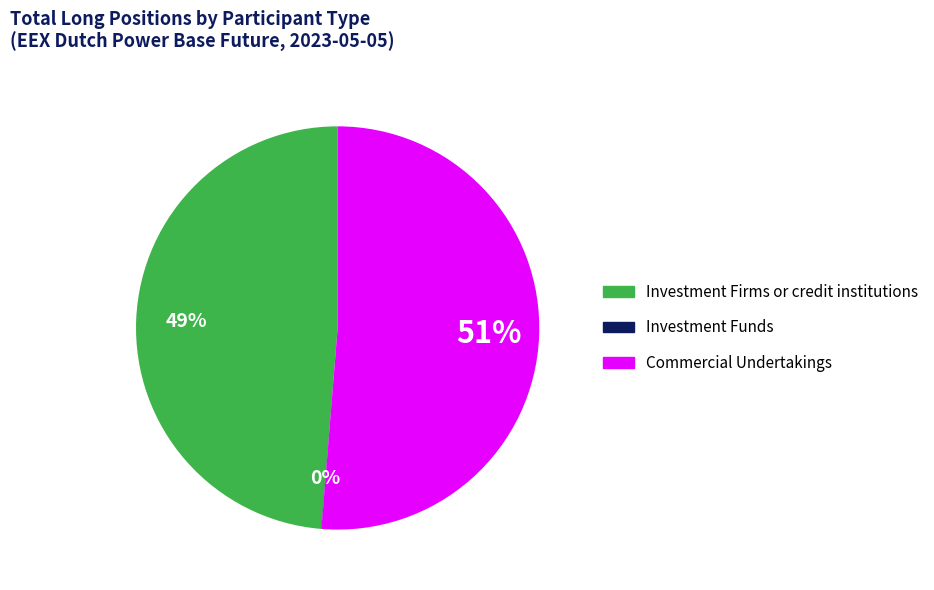

Is there any slice that represents more than half of the pie?

Yes